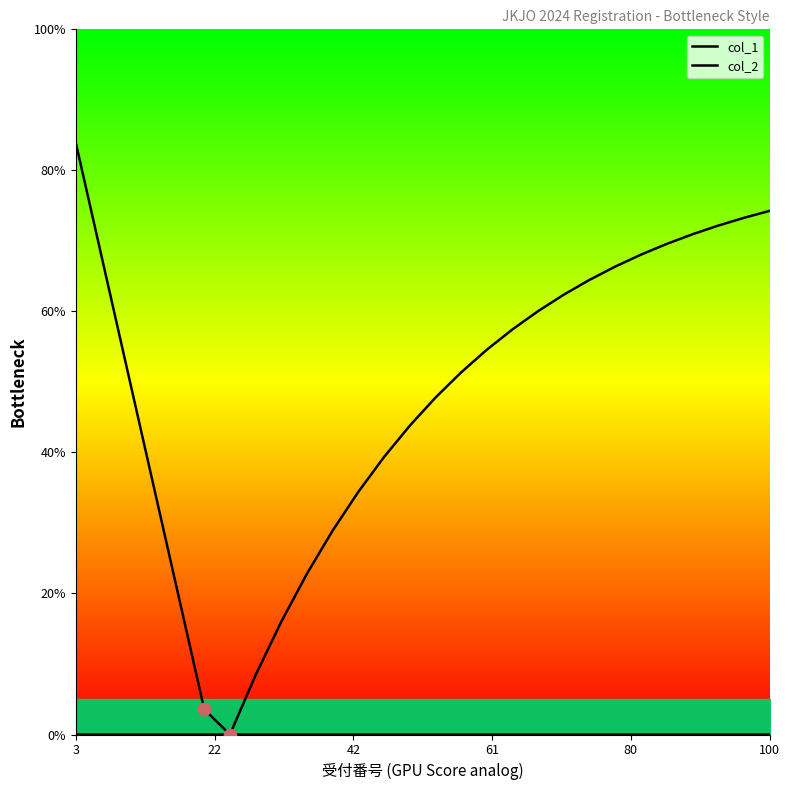

Is the value of col_1 at 61 greater than the value of col_2 at 10?

Yes